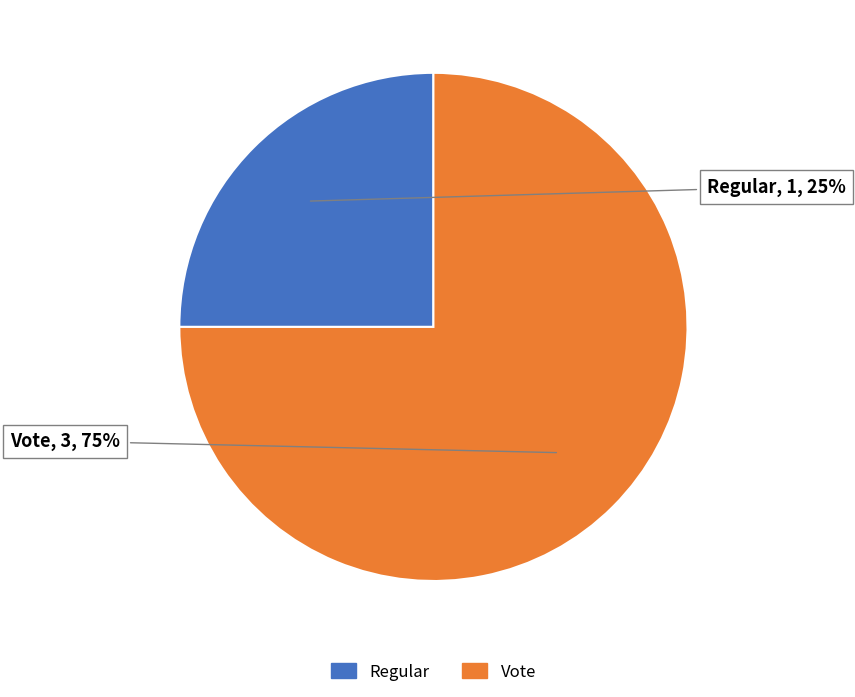

Which category has the biggest portion of the pie?

Vote